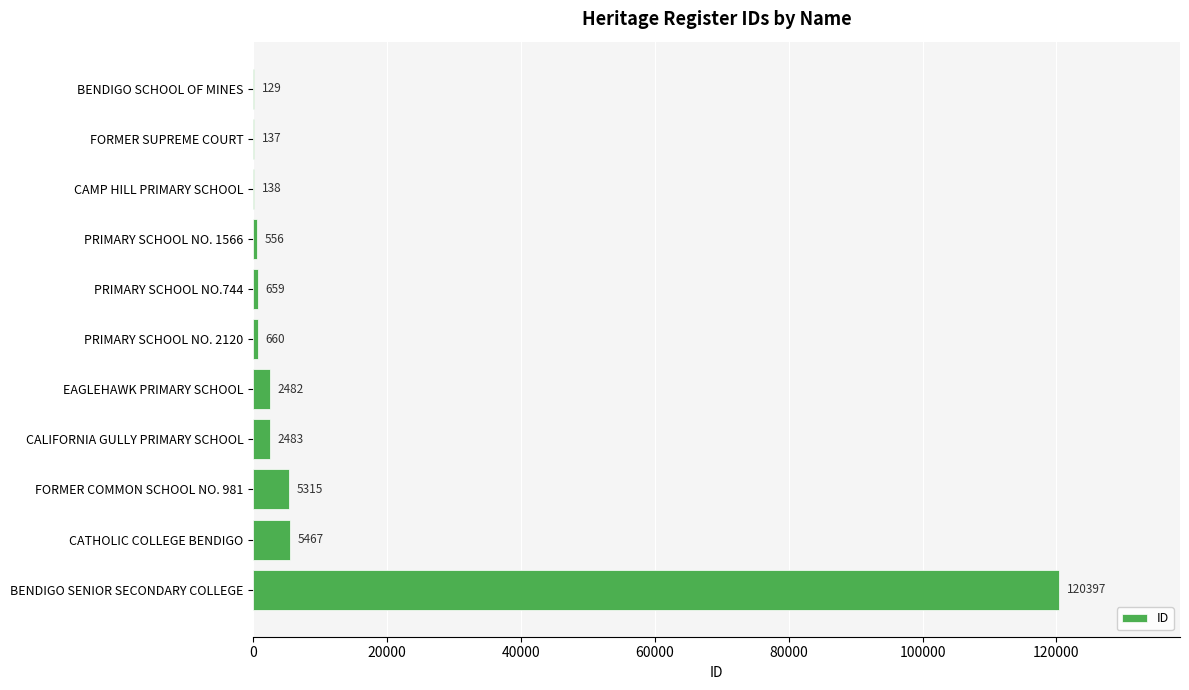

Between CALIFORNIA GULLY PRIMARY SCHOOL and CAMP HILL PRIMARY SCHOOL, which is larger?

CALIFORNIA GULLY PRIMARY SCHOOL